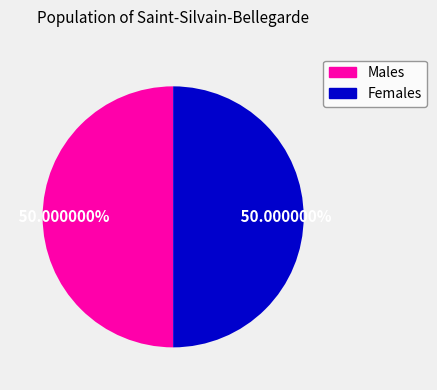

How many slices are in this pie chart?

2